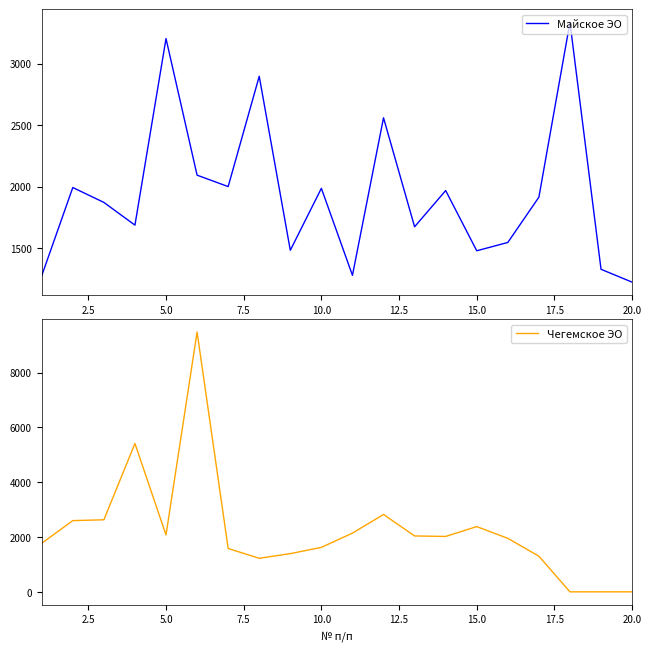

The value of Чегемское ЭО at 20.0 is -3726.7. True or false?

False